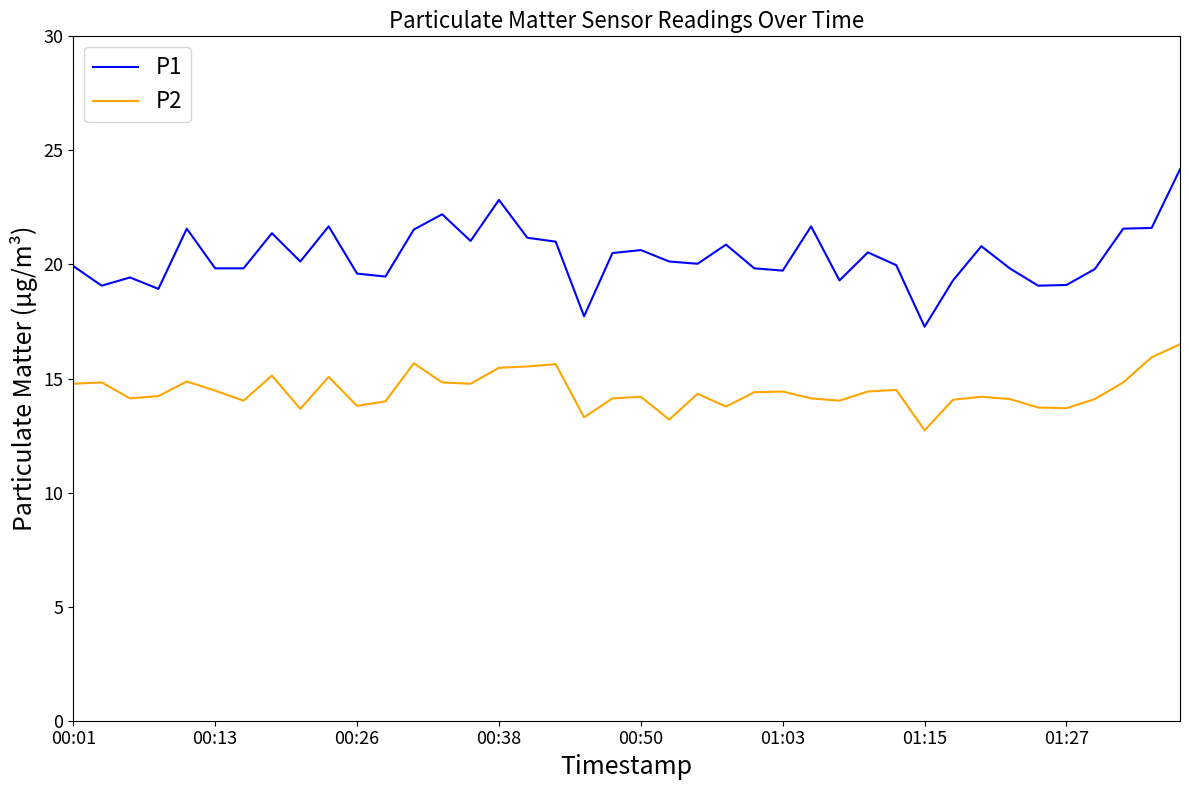

What is the maximum value shown in the chart?

24.2